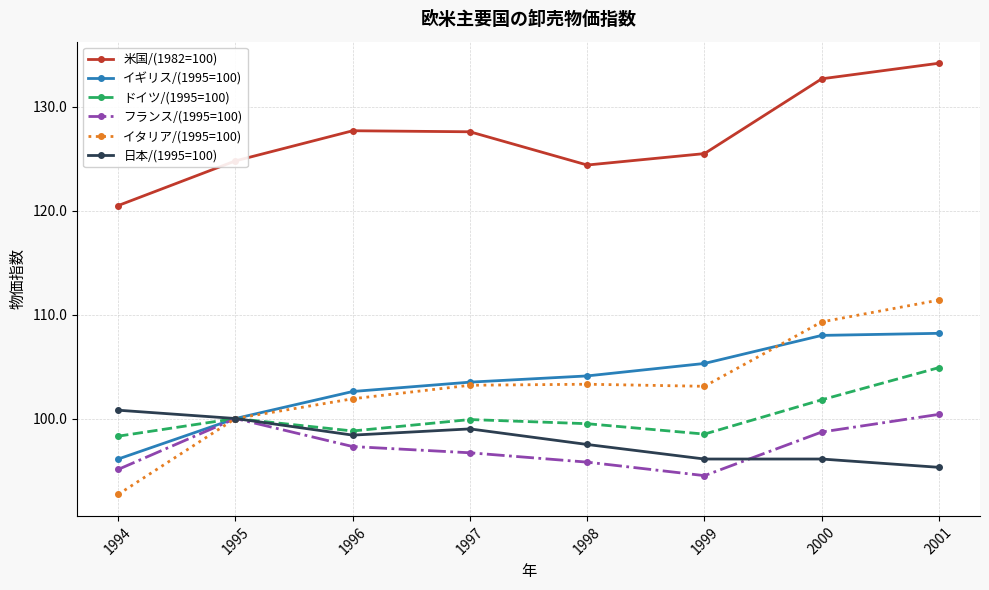

True or false: 日本/(1995=100) and 米国/(1982=100) cross at least once.

False